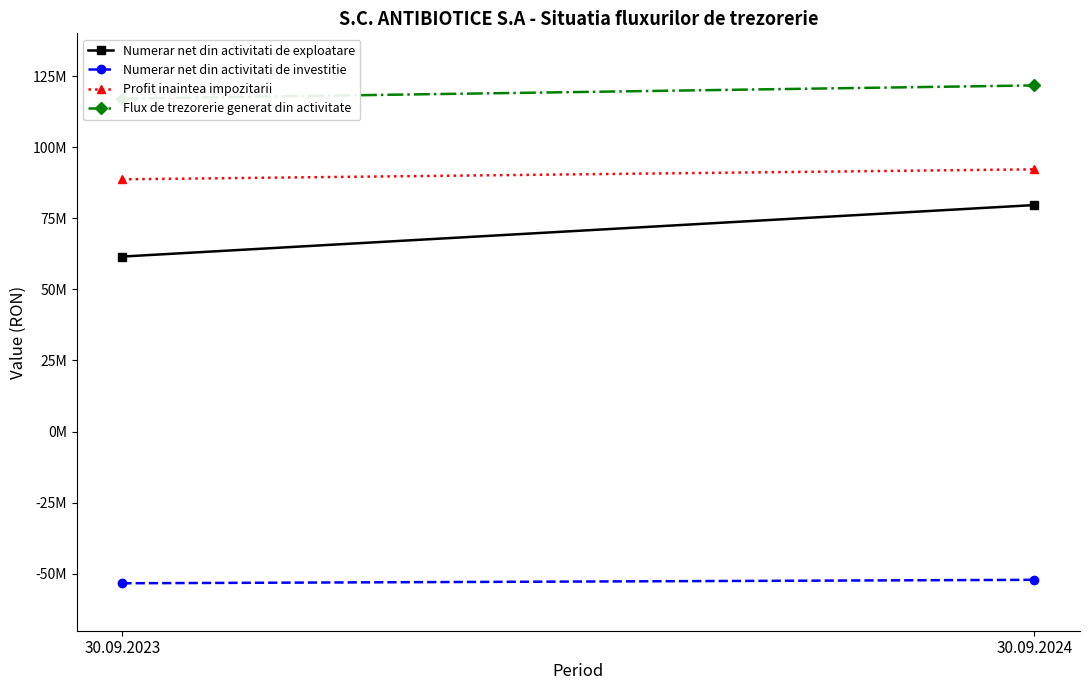

Is it true that Numerar net din activitati de exploatare equals 44772274.7 at 30.09.2024?

False